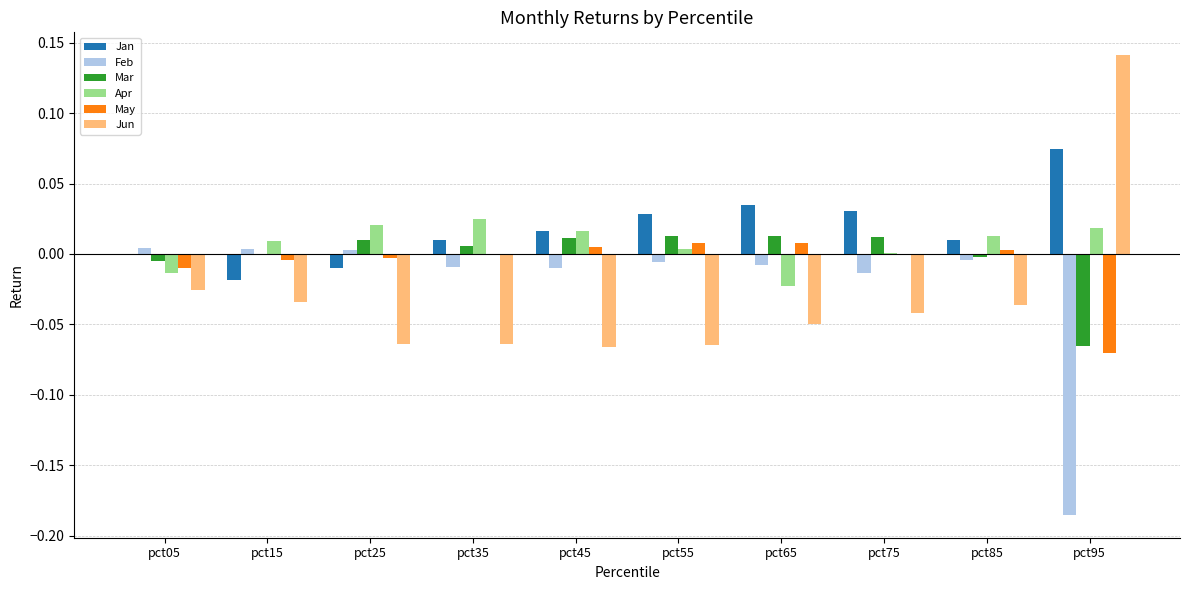

At which label does Apr reach its peak?

pct35